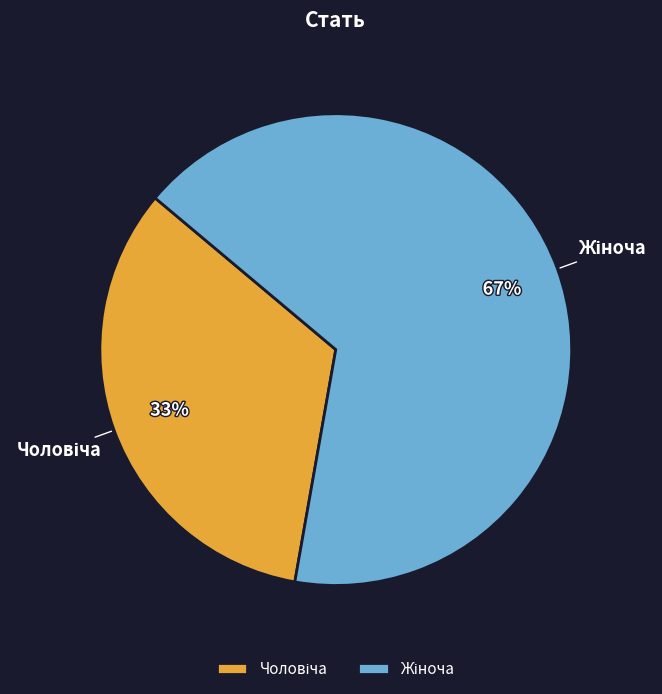

To the nearest percent, what is the average slice percentage?

50%